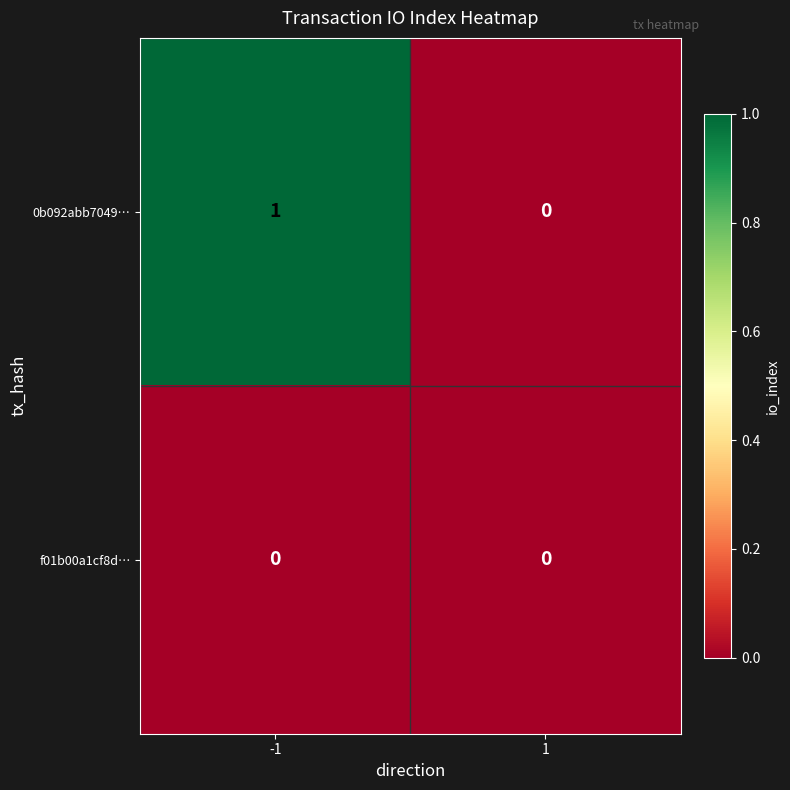

List the series in order of their overall mean, highest first.

0b092abb7049…, f01b00a1cf8d…